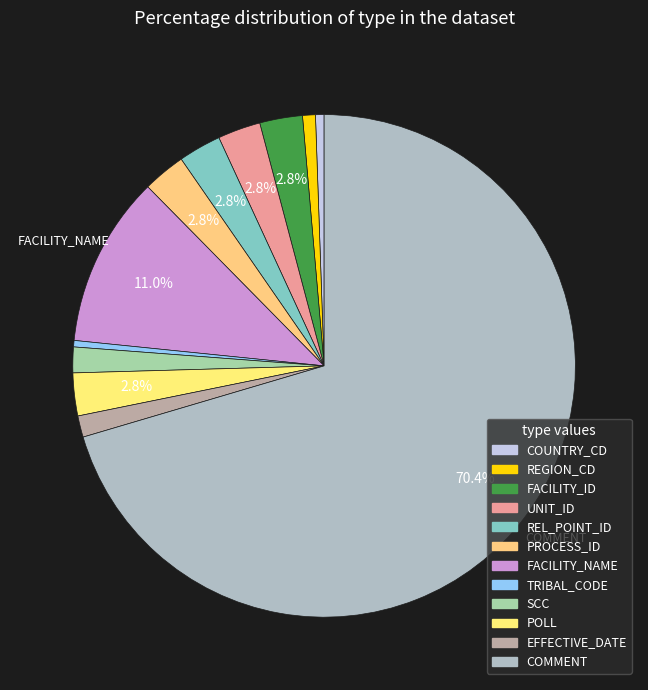

Approximately how many times larger is the value at UNIT_ID compared to TRIBAL_CODE?

6.7